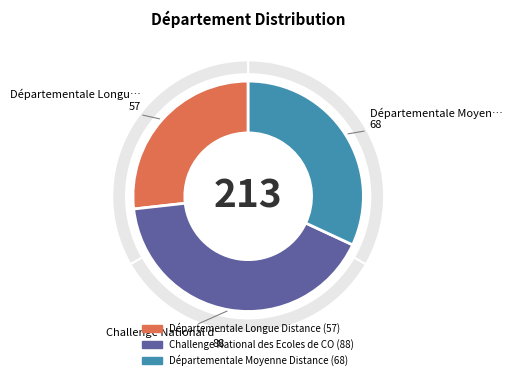

What is the ratio of the value at Challenge National des Ecoles de CO to the value at Départementale Longue Distance?

1.5